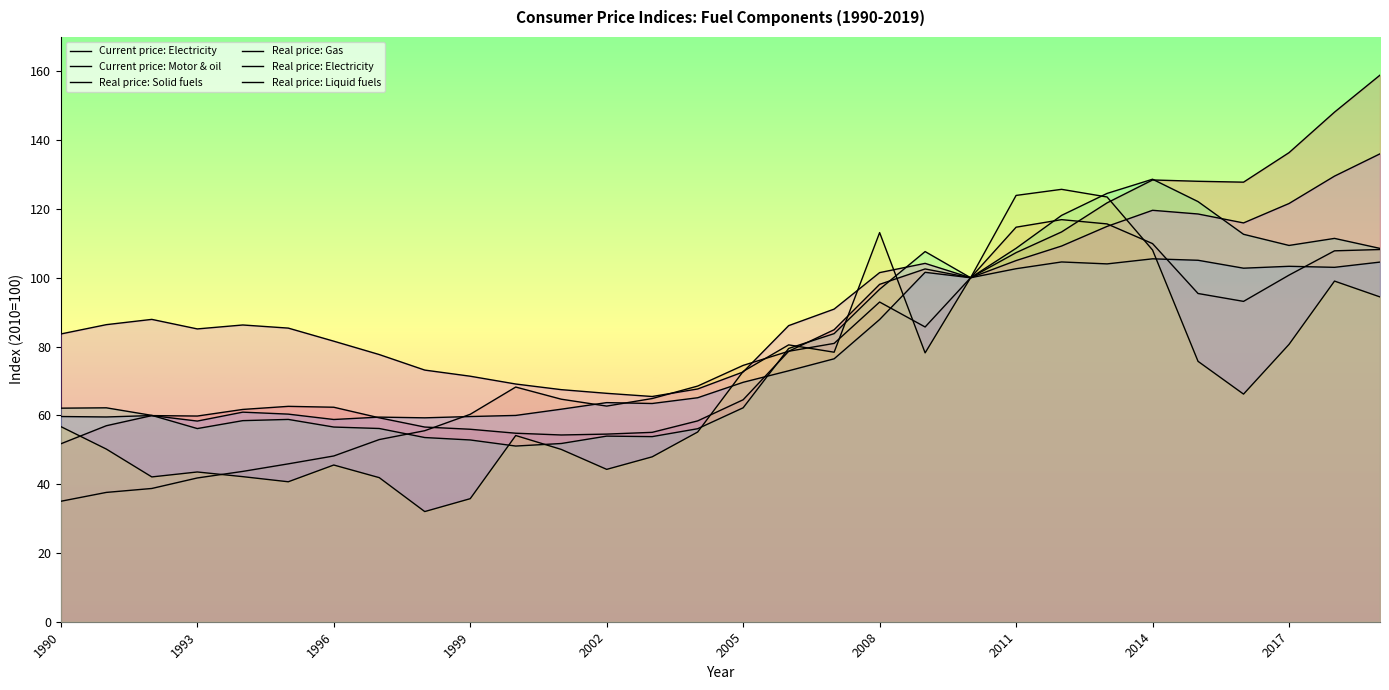

Reading left to right, list all the values displayed in this chart.

Current price: Electricity: 51.7	57.0	59.9	59.8	61.7	62.6	62.4	59.3	56.6	56.0	54.8	54.3	54.5	55.1	58.4	64.5	78.6	84.9	98.1	102.6	100.0	107.3	113.3	121.8	128.4	128.0	127.8	136.4	148.1	158.9
Current price: Motor & oil: 35.0	37.6	38.7	41.8	43.7	45.9	48.2	53.0	55.5	60.3	68.2	64.7	62.7	64.9	68.5	74.5	78.6	80.9	92.9	85.7	100.0	114.7	116.9	115.6	109.9	95.4	93.1	100.8	107.8	108.2
Real price: Solid fuels: 59.7	59.5	59.9	58.3	60.9	60.4	58.8	59.5	59.3	59.7	60.0	61.8	63.7	63.4	65.1	69.6	73.0	76.4	87.9	101.6	100.0	102.6	104.6	104.0	105.5	105.1	102.8	103.3	103.0	104.6
Real price: Gas: 62.1	62.2	60.0	56.2	58.5	58.8	56.6	56.2	53.5	52.8	51.1	51.8	54.0	53.8	56.1	62.2	79.4	83.8	96.7	107.6	100.0	108.6	118.1	124.5	128.6	122.1	112.6	109.4	111.4	108.5
Real price: Electricity: 83.7	86.4	87.9	85.1	86.3	85.4	81.6	77.7	73.2	71.4	69.1	67.5	66.4	65.5	67.7	72.6	86.1	90.9	101.5	104.2	100.0	105.0	109.2	114.9	119.6	118.5	115.9	121.6	129.5	136.0
Real price: Liquid fuels: 56.7	50.2	42.1	43.5	42.2	40.7	45.6	41.9	32.0	35.8	54.1	50.1	44.3	47.9	55.2	72.8	80.5	78.3	113.1	78.2	100.0	123.9	125.7	123.5	108.1	75.7	66.2	80.6	99.0	94.4